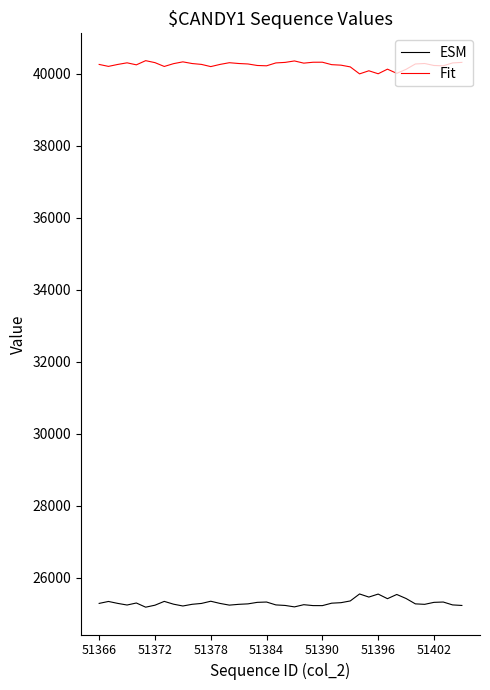

Which series has the largest total across all categories?

Fit